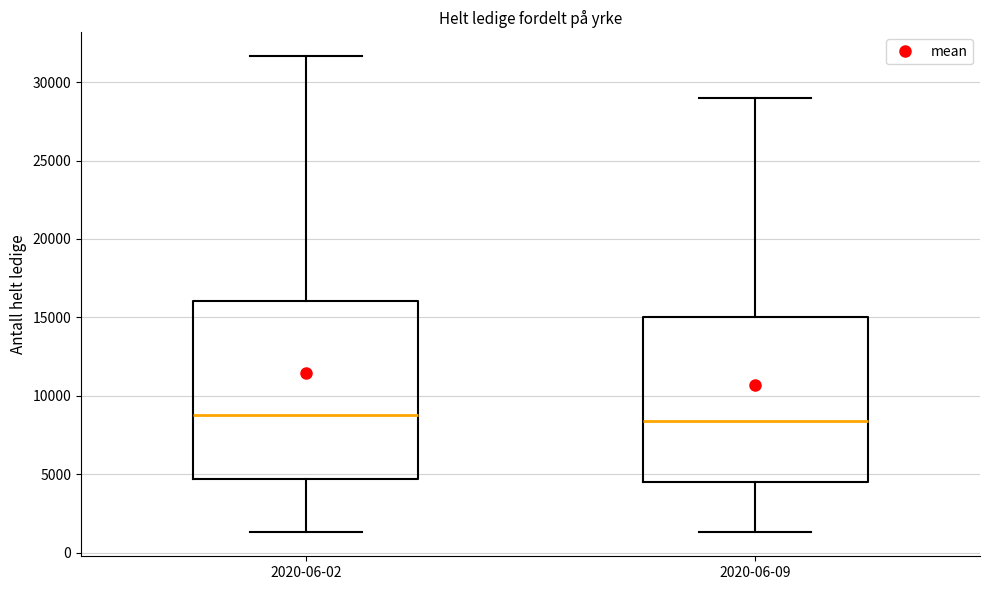

Reading left to right, transcribe this box plot: for each box, give where its median line is, the range the box spans, and where its two whiskers end, as read against the y-axis. The values are not printed on the chart, so give them approximately, as read against the axis.

2020-06-02: median 9000, box 4500 to 16000, whiskers 1500 to 31500
2020-06-09: median 8500, box 4500 to 15000, whiskers 1500 to 29000